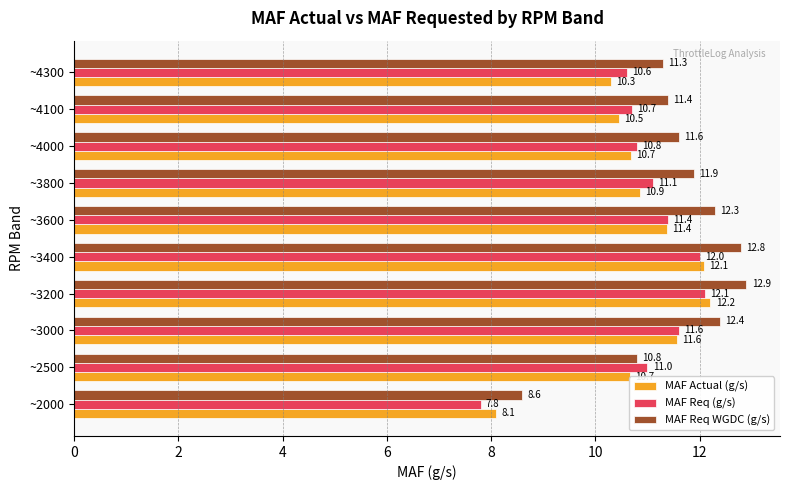

Rank the categories by MAF Req WGDC (g/s) value from highest to lowest.

~3200, ~3400, ~3000, ~3600, ~3800, ~4000, ~4100, ~4300, ~2500, ~2000